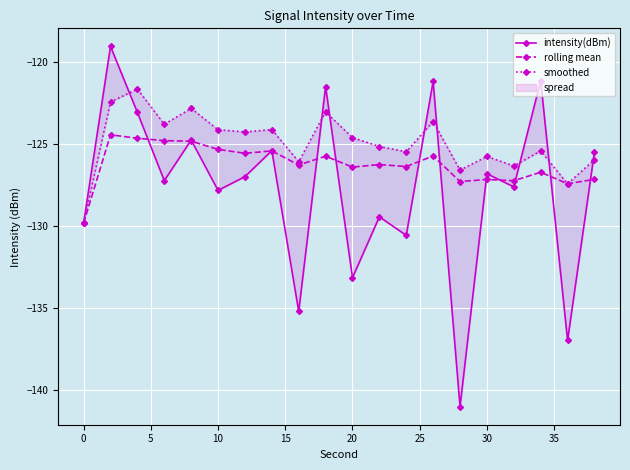

True or false: rolling mean has a value of -178.8 at 20.

False